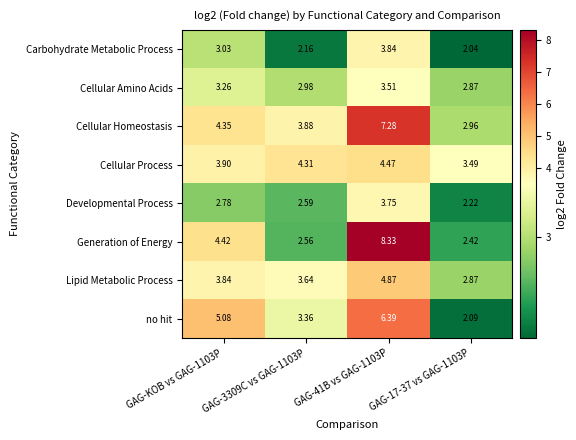

What is the total value across all series at GAG-KOB vs GAG-1103P?

30.7